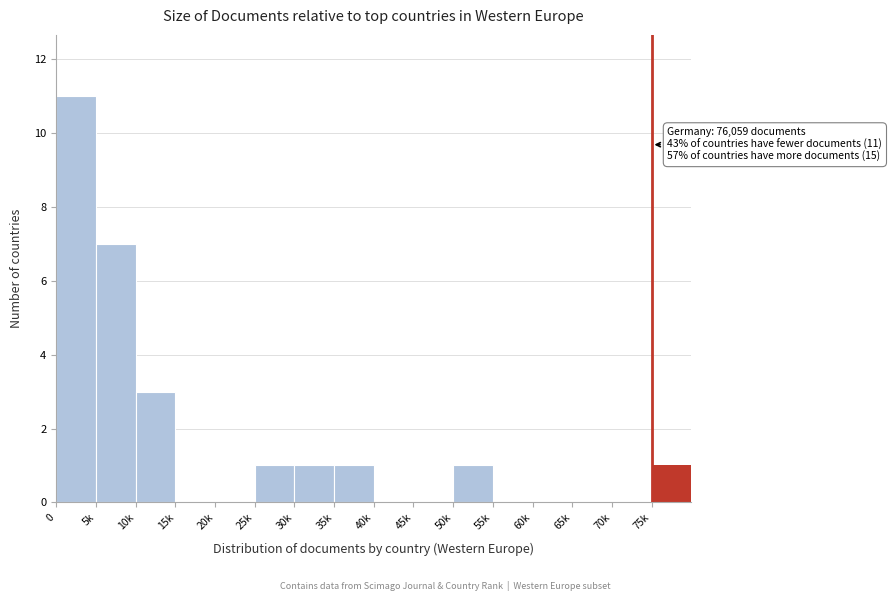

Reading left to right, transcribe all the data shown in this chart.

0=11	5k=7	10k=3	15k=0	20k=0	25k=1	30k=1	35k=1	40k=0	45k=0	50k=1	55k=0	60k=0	65k=0	70k=0	75k=1